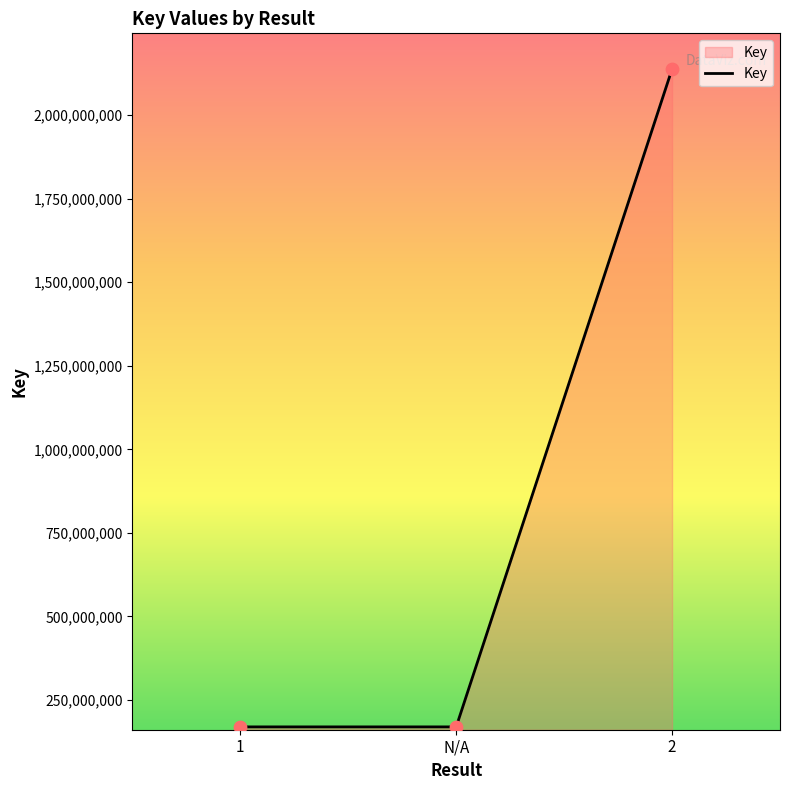

What is the ratio of the value at 1 to the value at N/A?

1.0